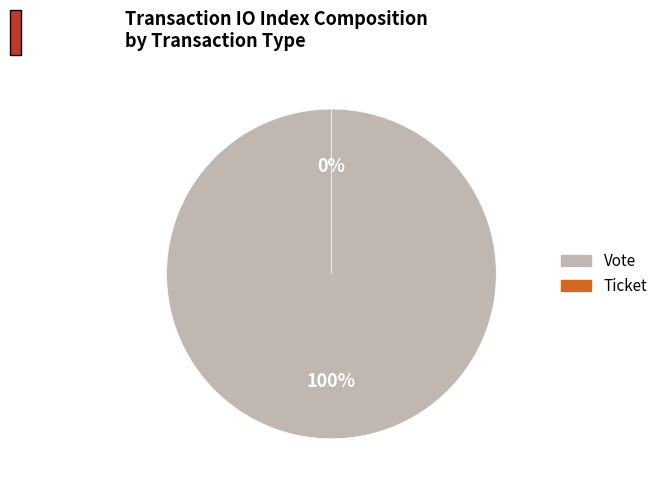

What is the majority slice?

Vote